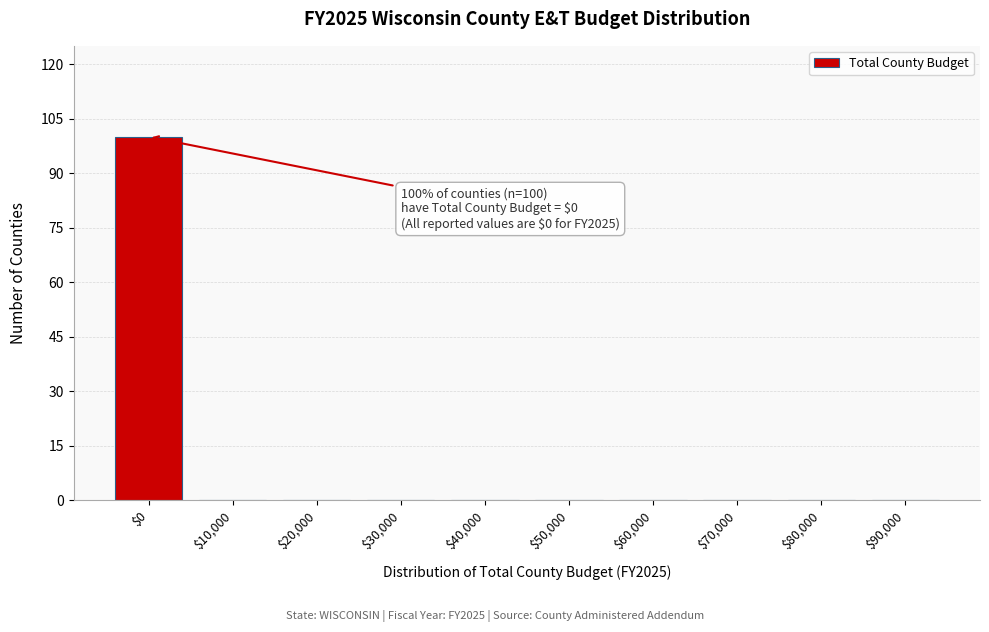

What is the maximum value shown in the chart?

100